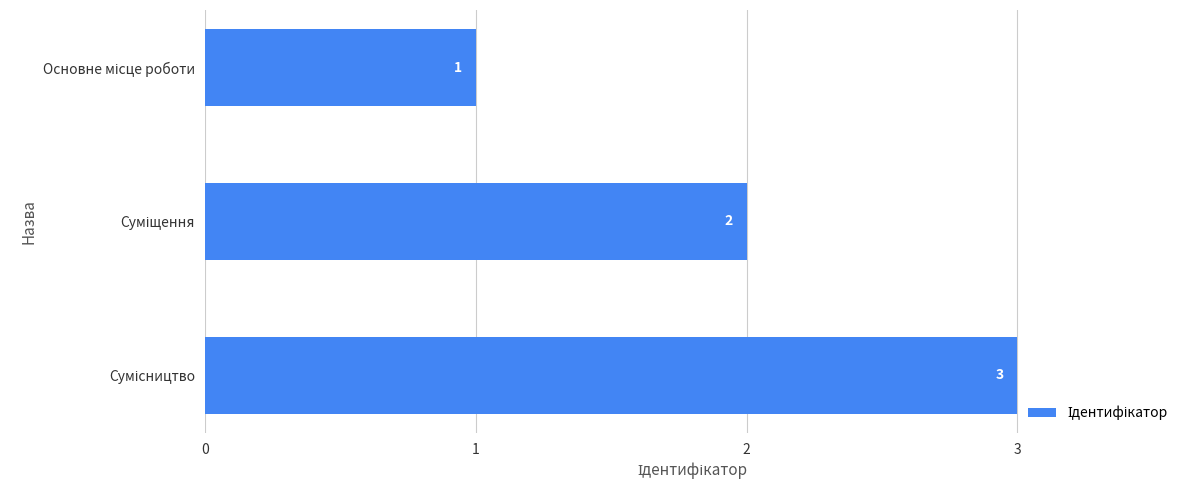

What is the greatest value displayed?

3